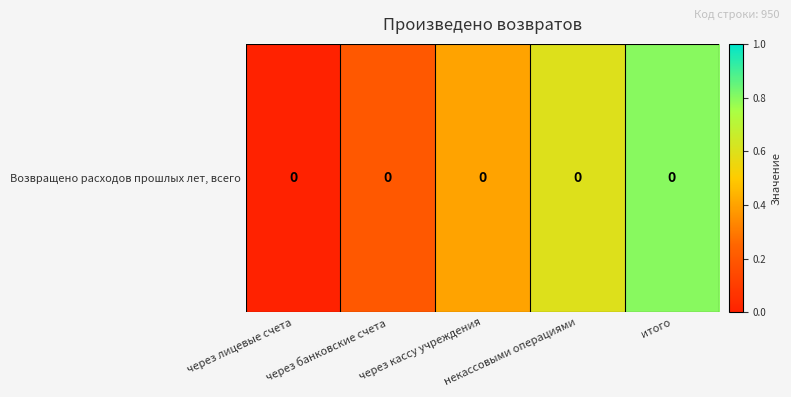

Between через лицевые счета and через кассу учреждения, which is larger?

через кассу учреждения